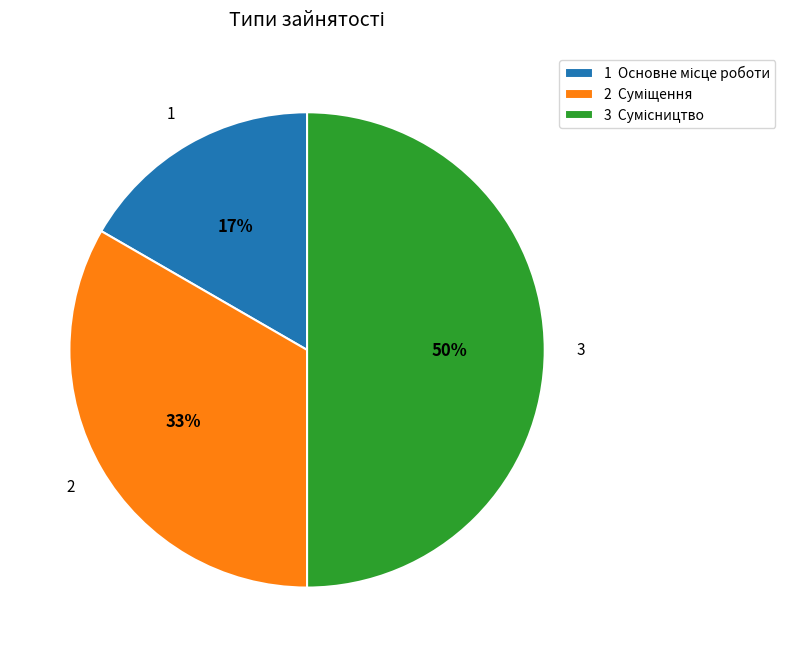

Count the number of slices in the pie.

3